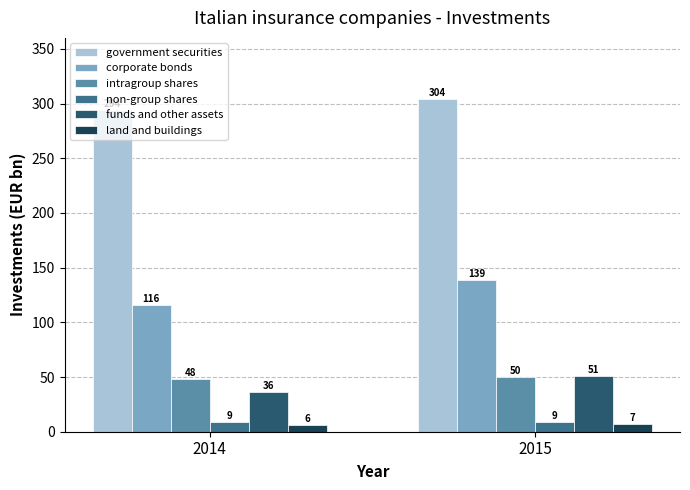

How many groups of bars are there?

2